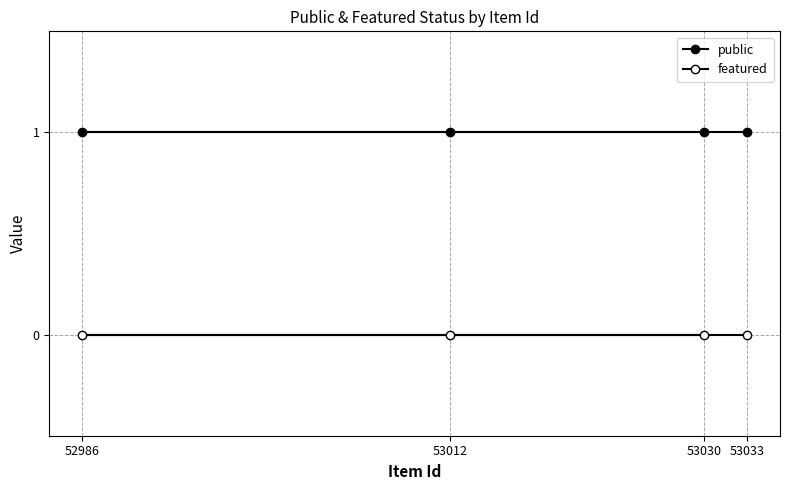

True or false: public and featured cross at least once.

False